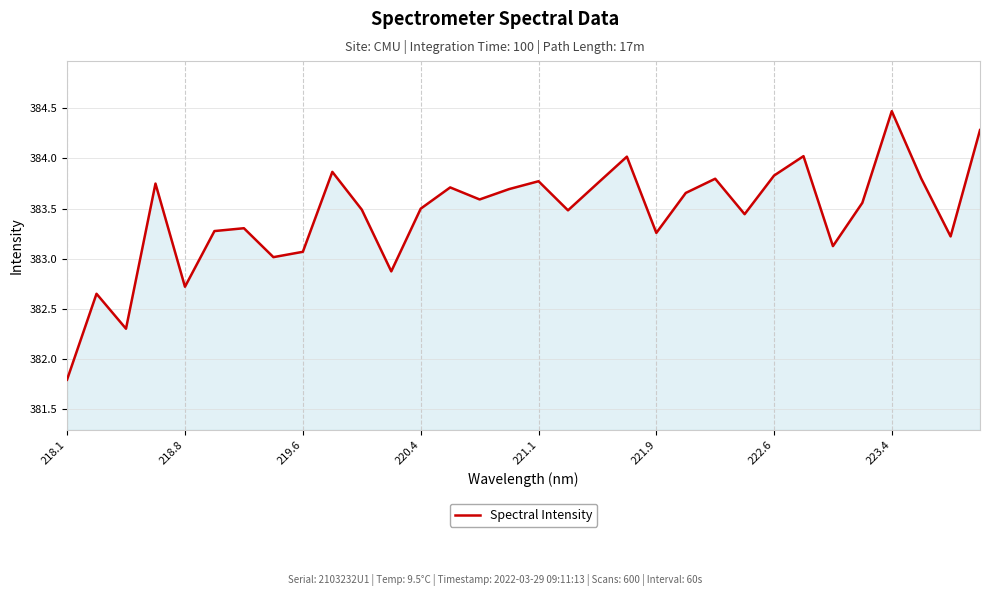

What is the greatest value displayed?

384.5